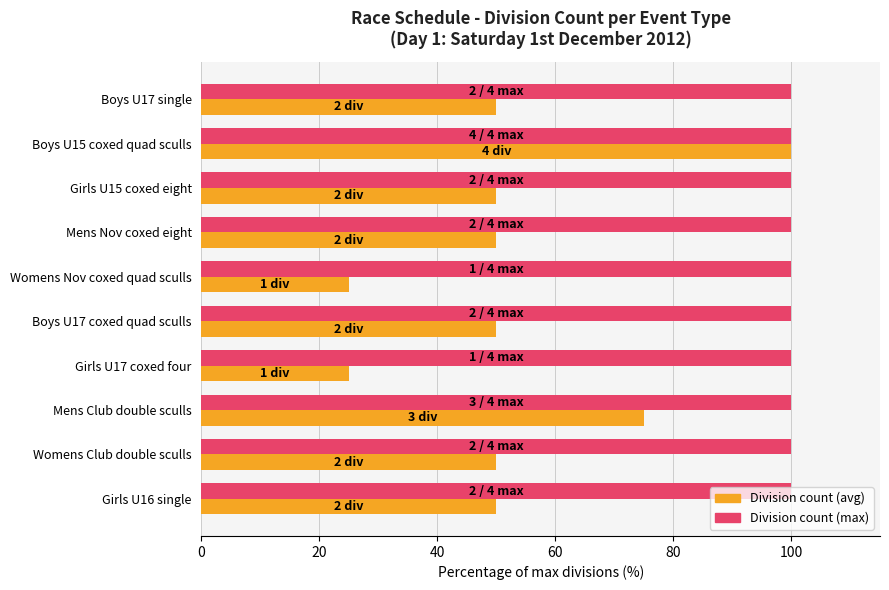

At which category is the sum across all series the highest?

Boys U15 coxed quad sculls